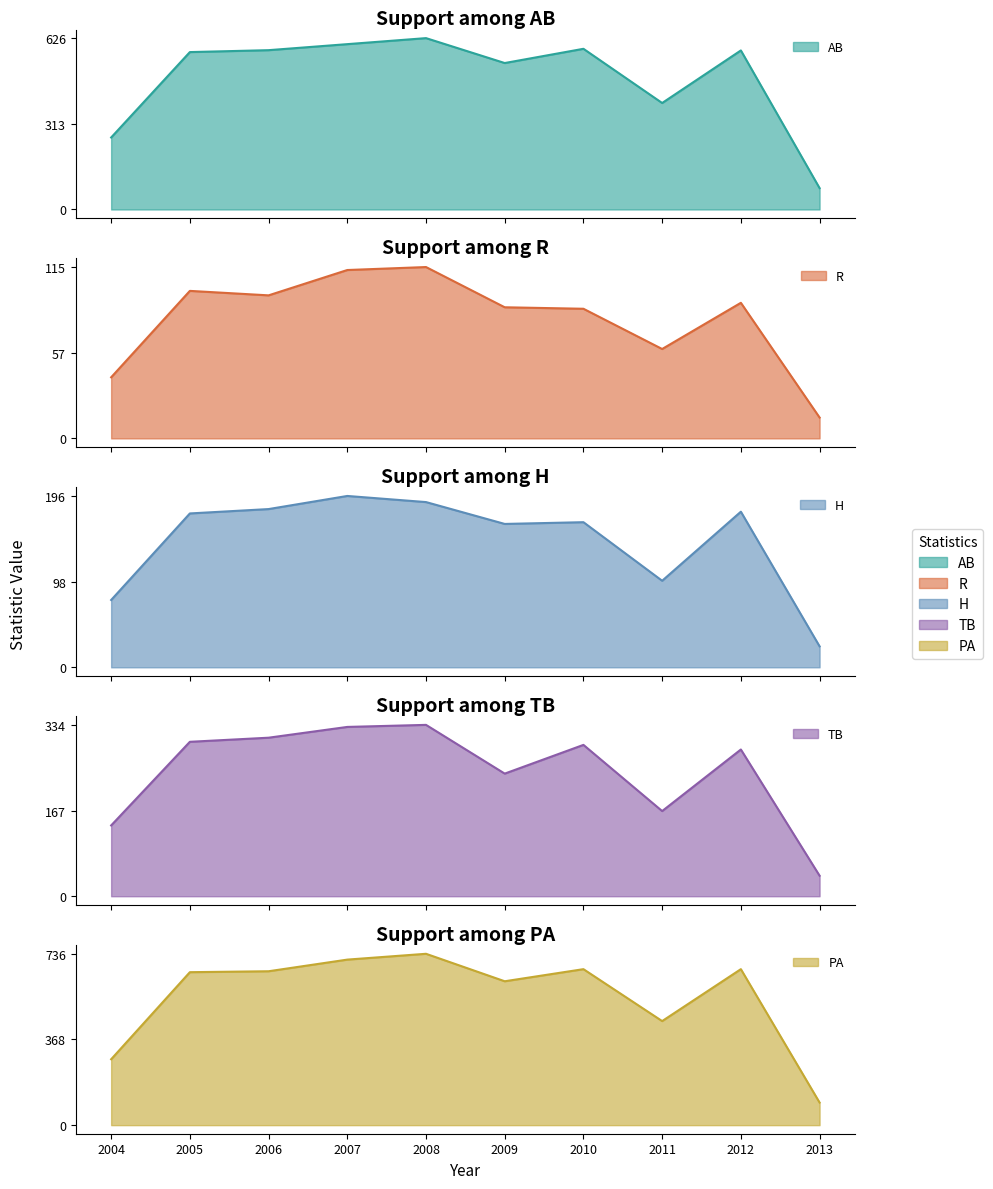

Rank the series at 2009 from lowest to highest value.

R, H, TB, AB, PA